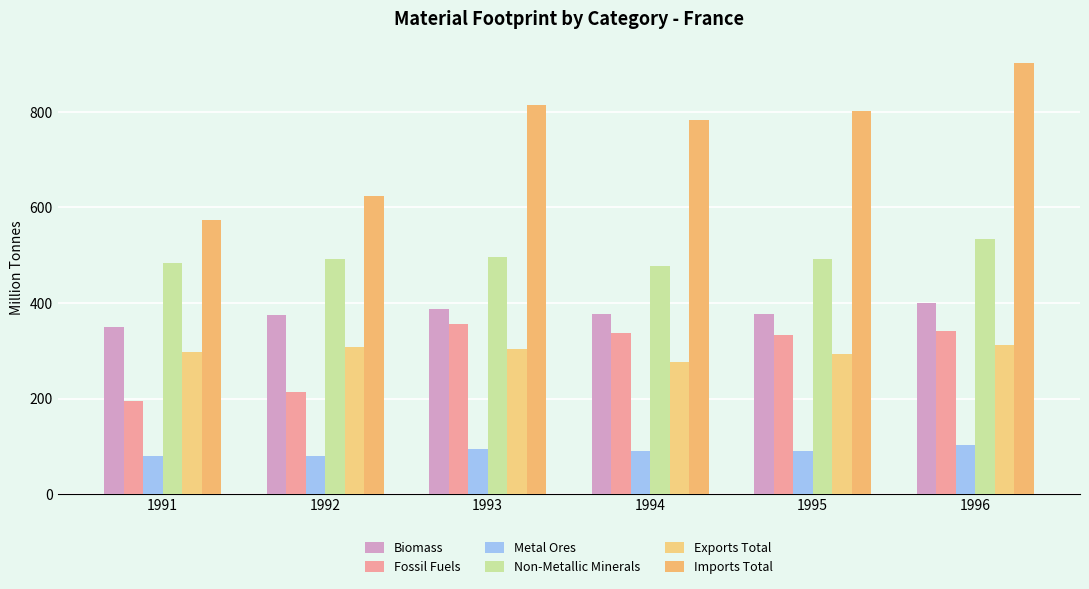

How many groups of bars are there?

6